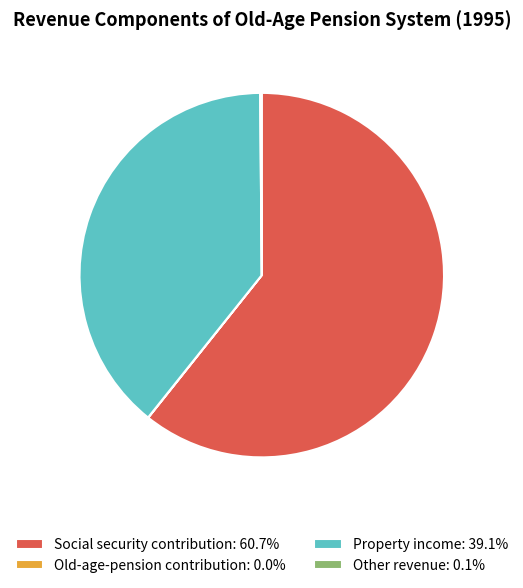

Does any single category account for the majority?

Yes